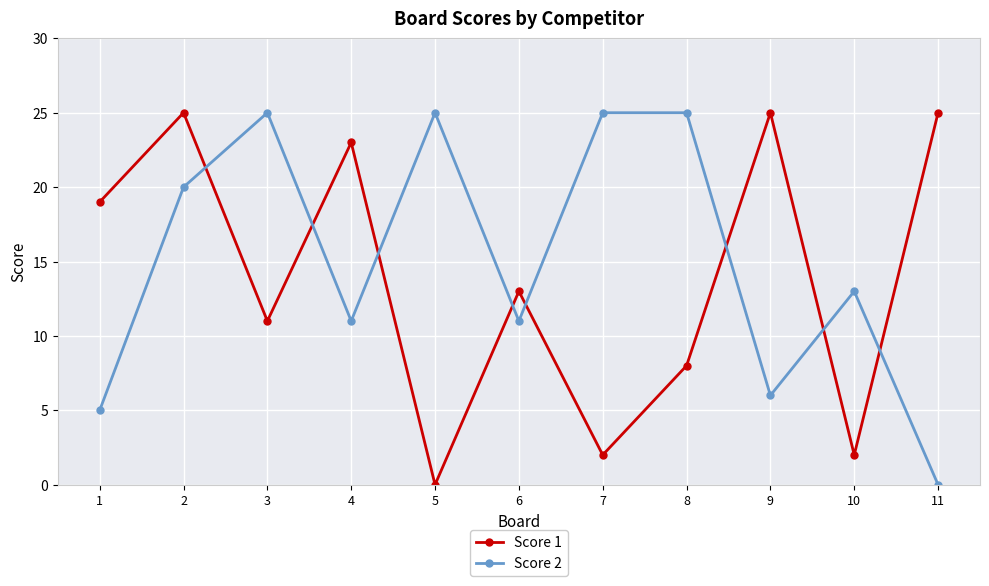

The Score 2 series shows 25 at 8. True or false?

True